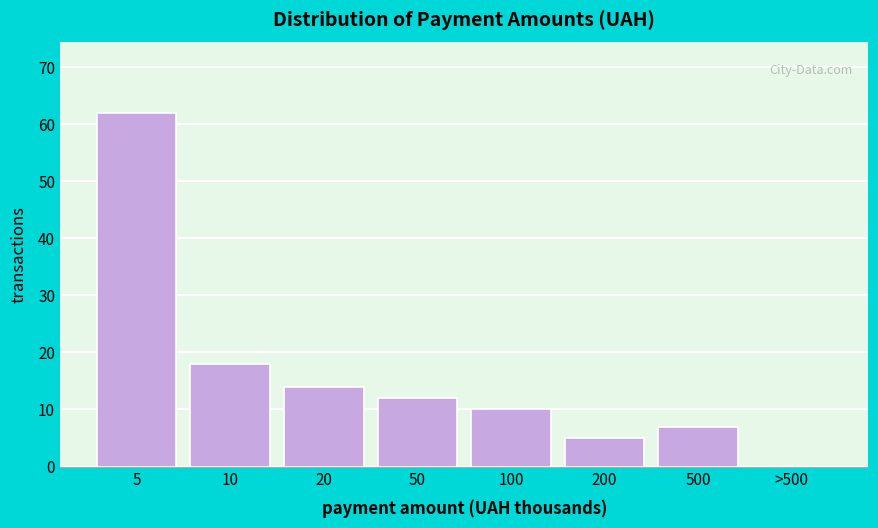

Reading left to right, list all the values displayed in this chart.

5=62	10=18	20=14	50=12	100=10	200=5	500=7	>500=0